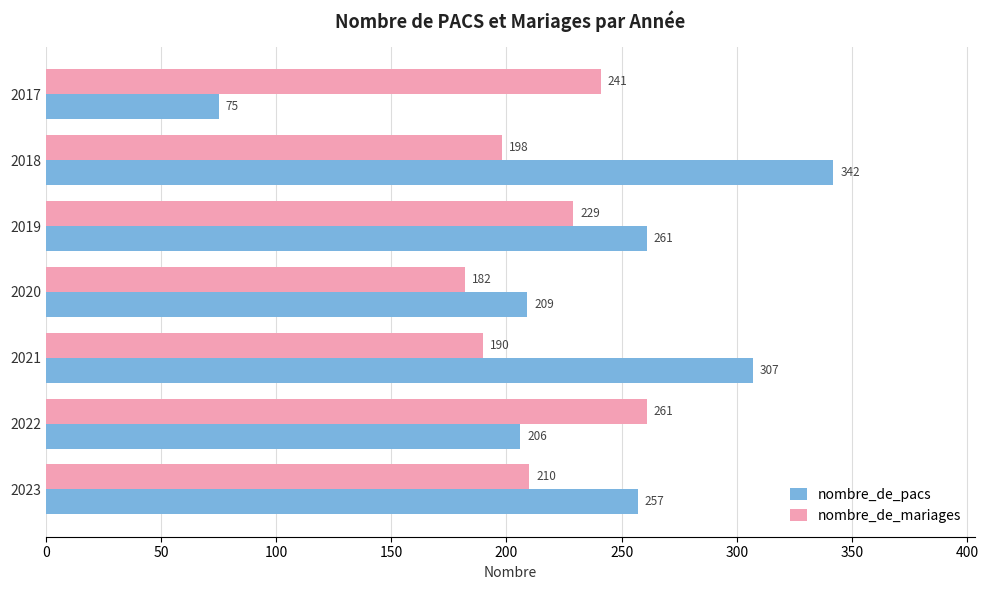

How many categories are shown in the chart?

7